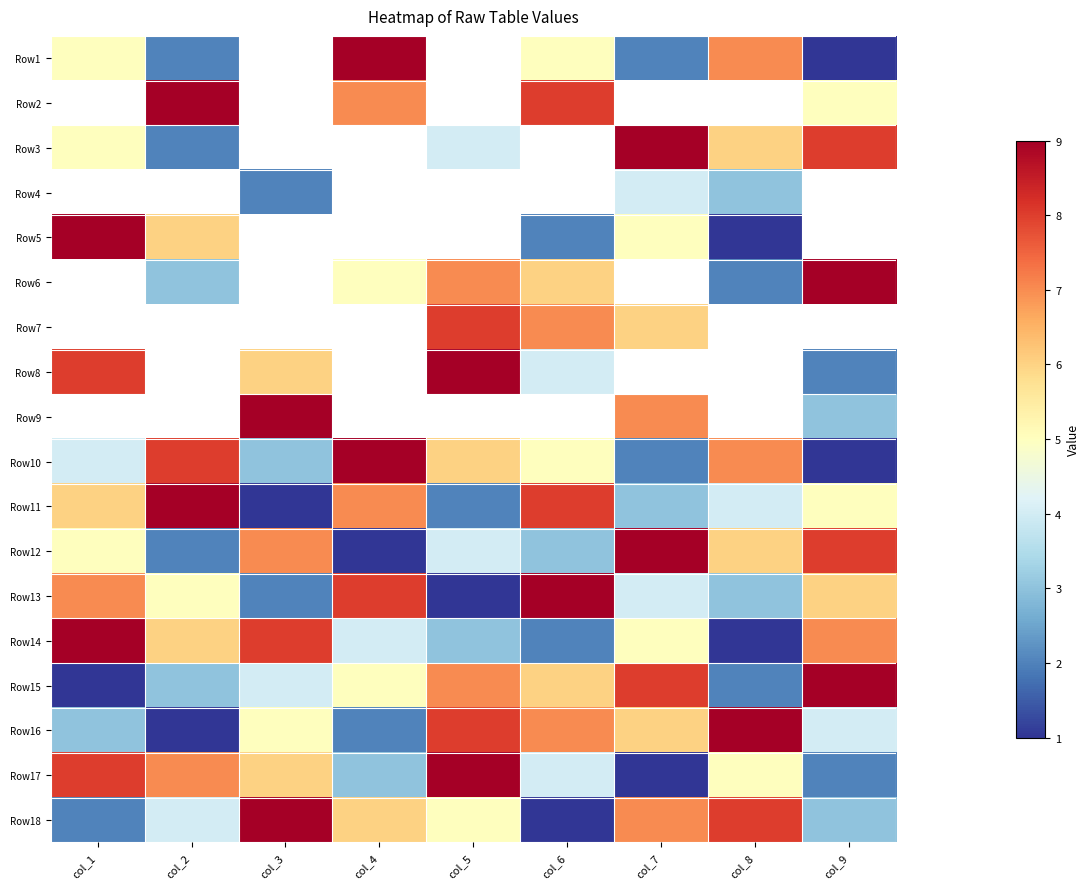

What is the difference between the maximum and minimum values in the Row17 series?

8.0